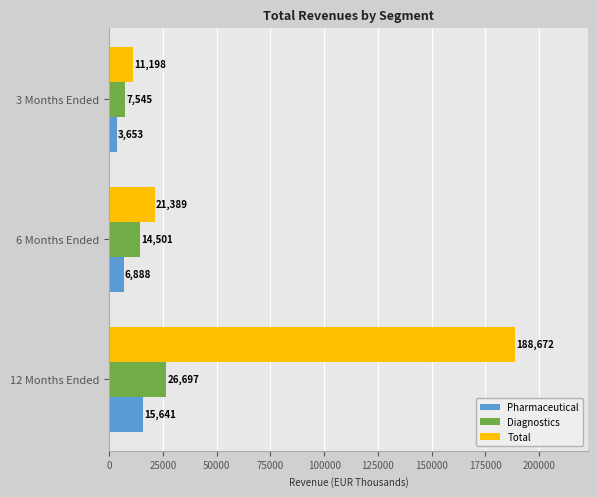

List the labels in order of Pharmaceutical value, smallest first.

3 Months Ended, 6 Months Ended, 12 Months Ended